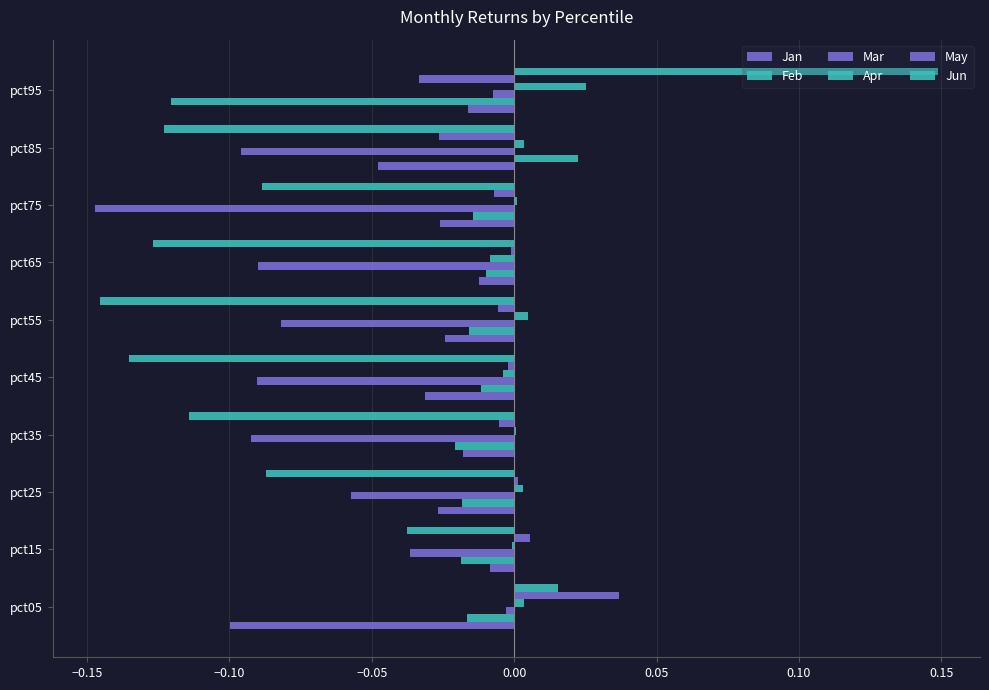

How many series are shown in this chart?

6